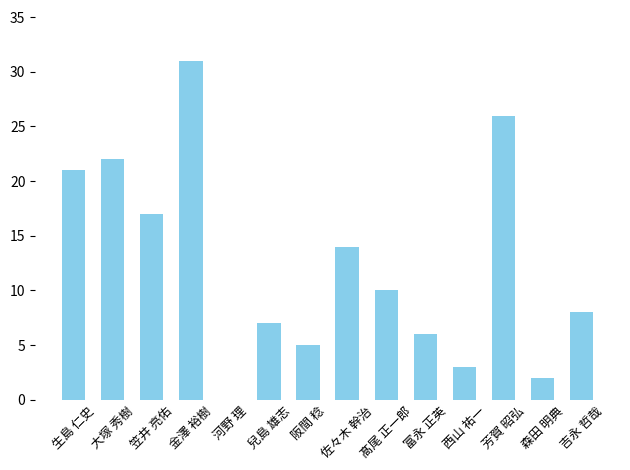

What is the change in value from 阪間 稔 to 芳賀 昭弘?

+21